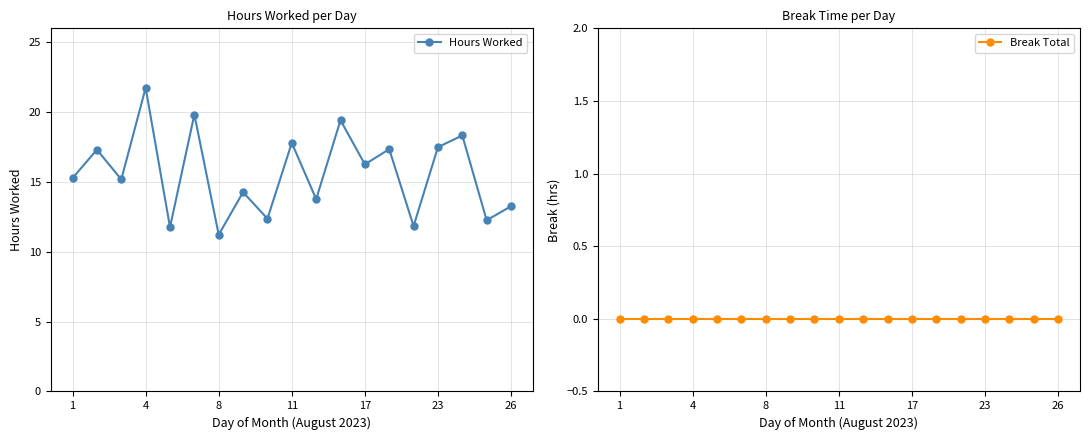

Rank the series by their average value, from highest to lowest.

Hours Worked, Break Total